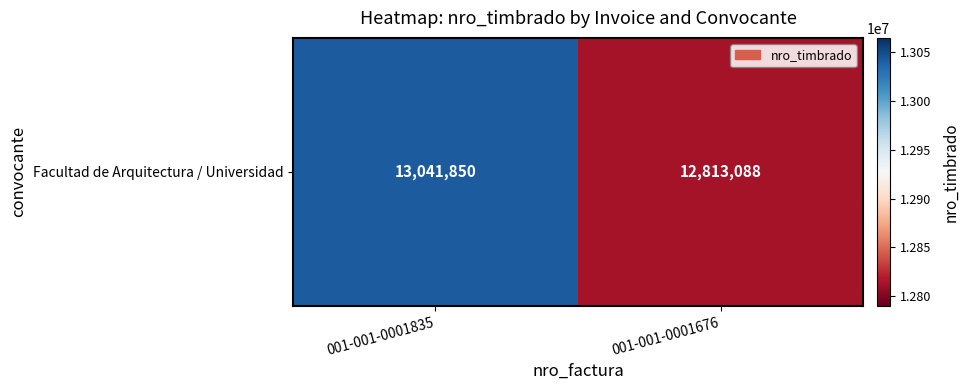

What is the sum of all values?

25854938